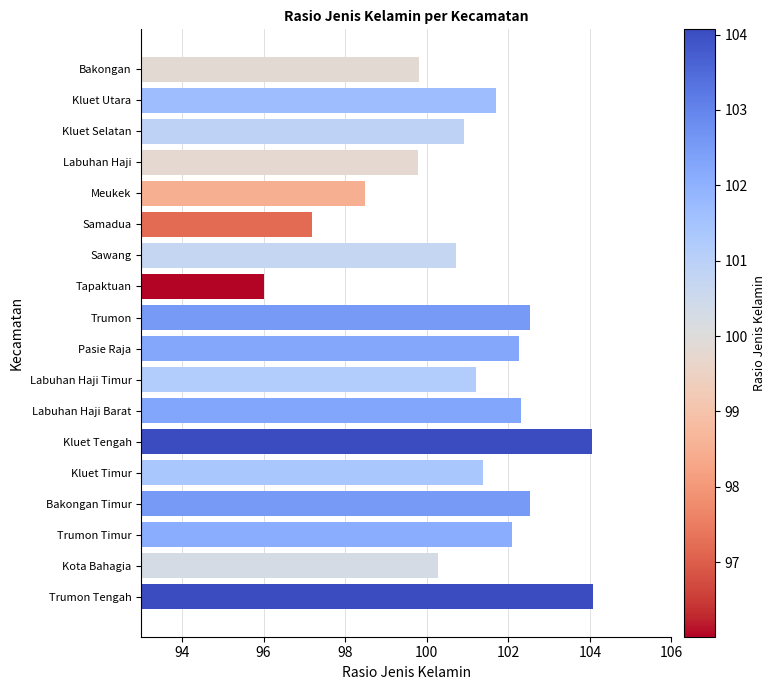

What is the average value?

101.0